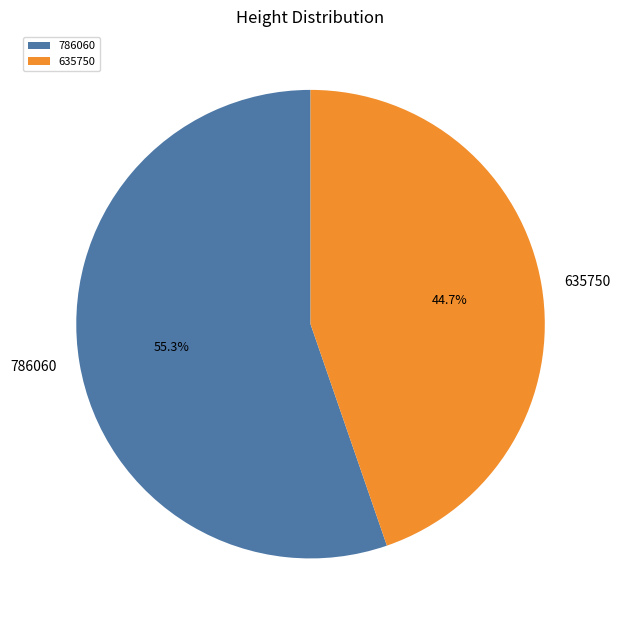

To the nearest percent, what is the difference between the 786060 and 635750 slice percentages?

11%